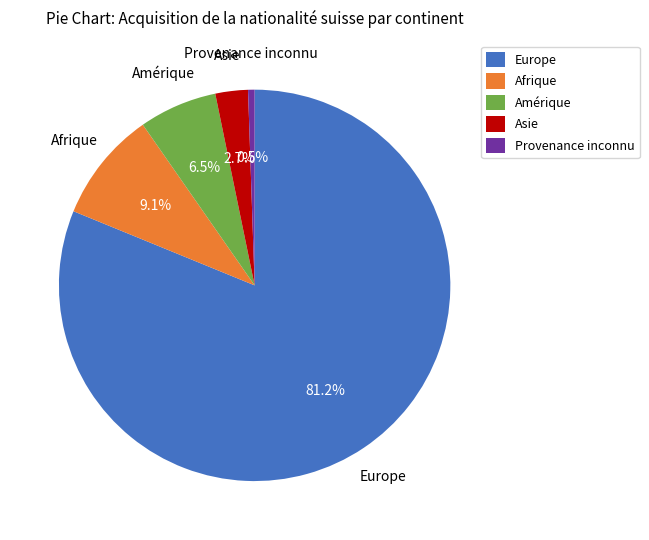

True or false: Amérique accounts for 14% of the total.

False